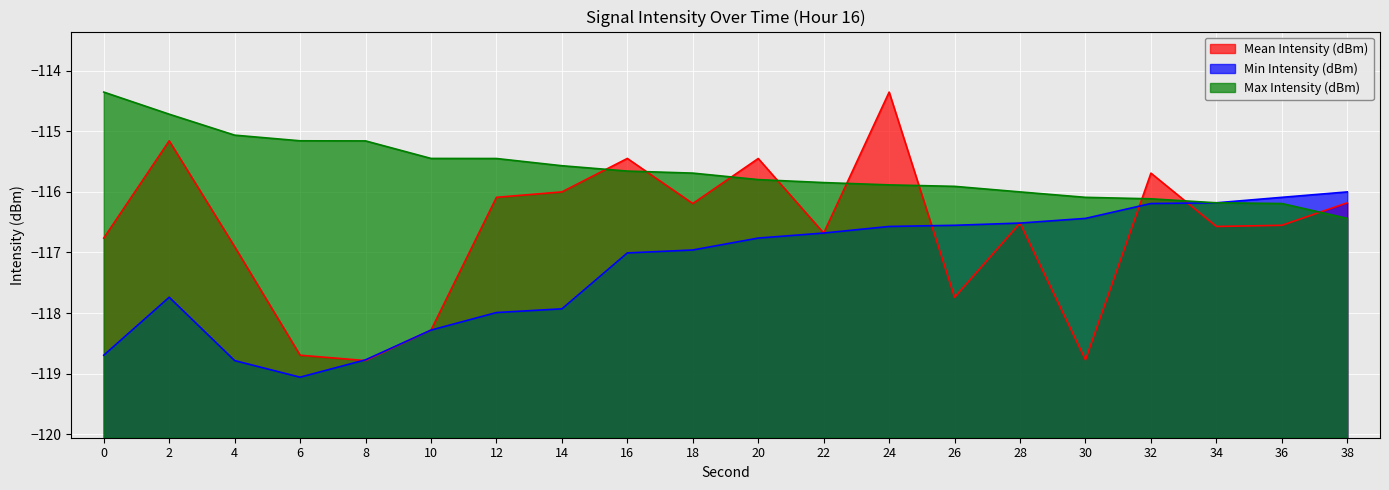

Is the value of Mean Intensity (dBm) at 22 greater than the value of Max Intensity (dBm) at 4?

No